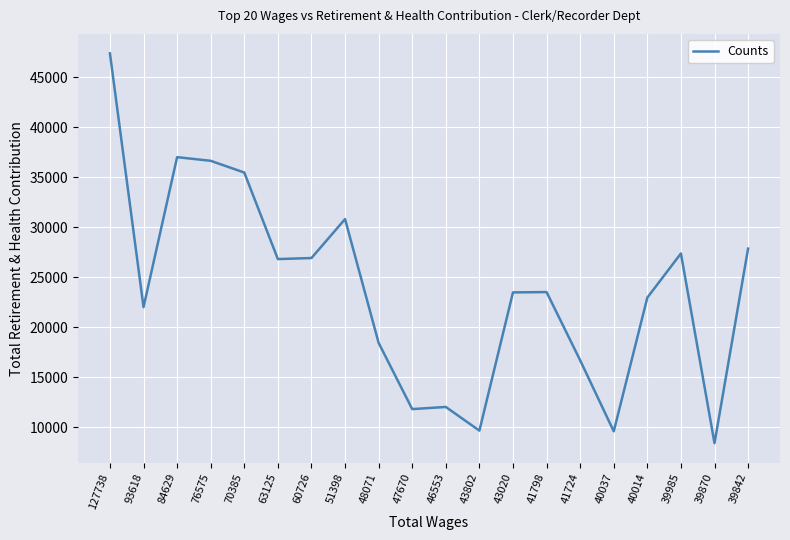

What value does the data have at 93618?

21992